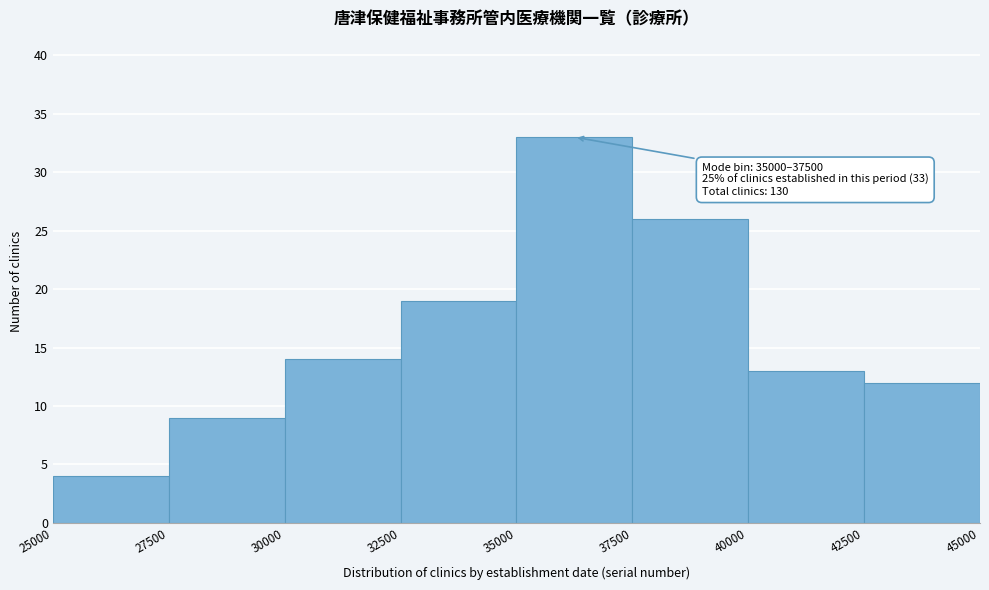

Which range on the x-axis has the tallest bar?

35000 to 37500